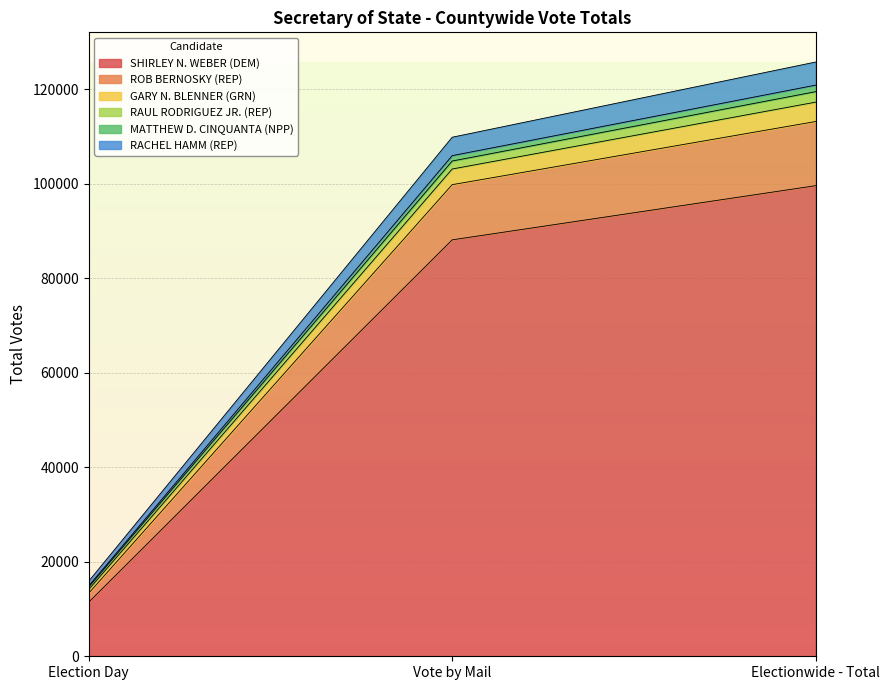

What is the total value across all series at Vote by Mail?

109806